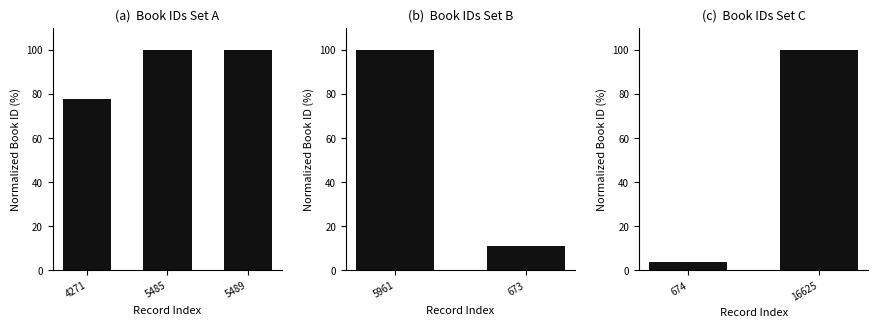

What is the difference between the maximum and minimum values?

95.9